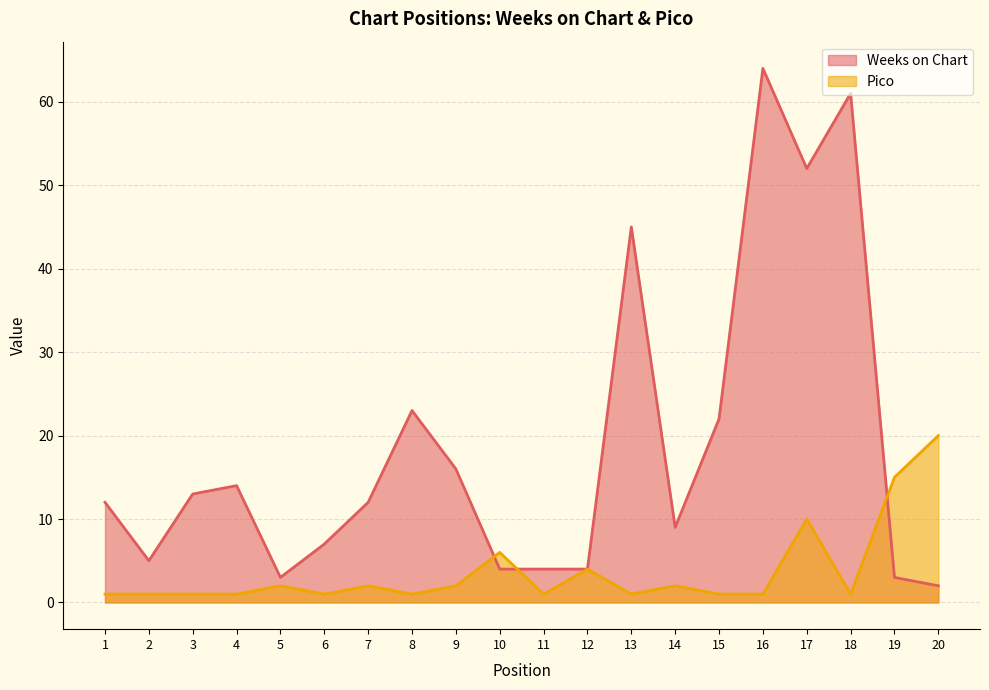

What is the total value across all series at 12?

8